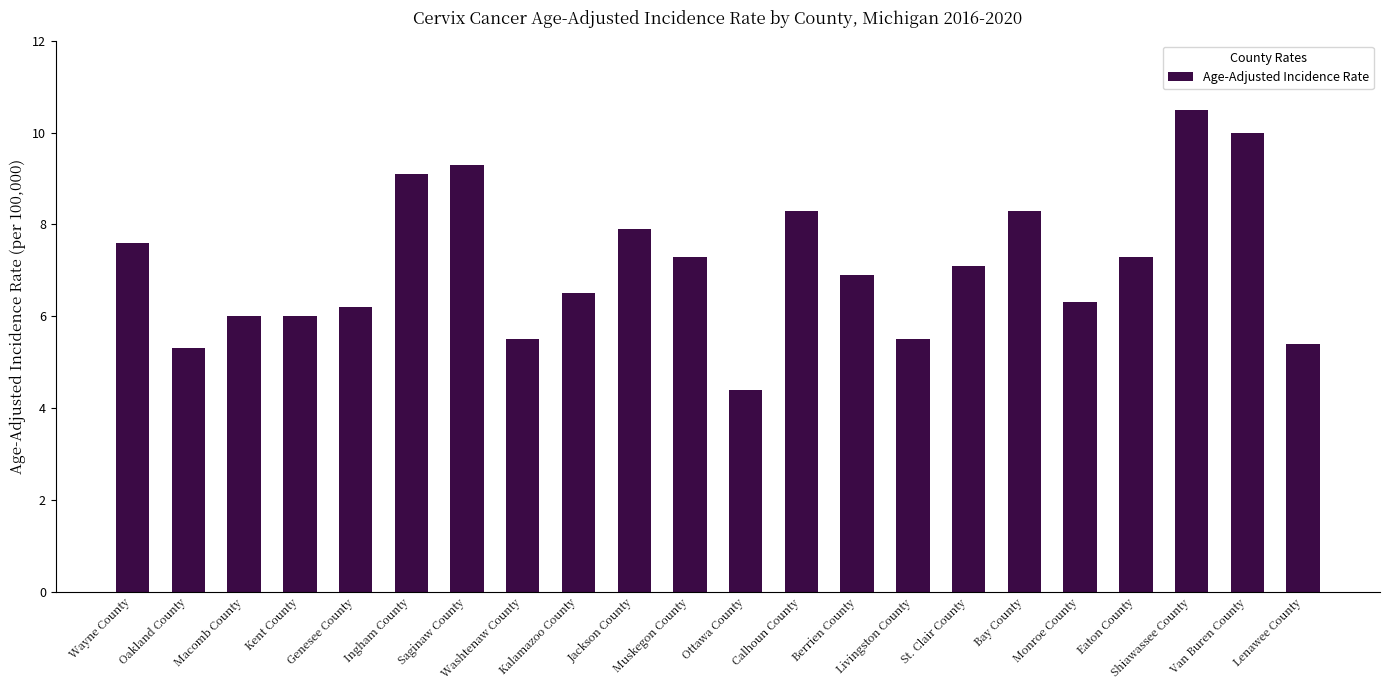

What is the average value?

7.1